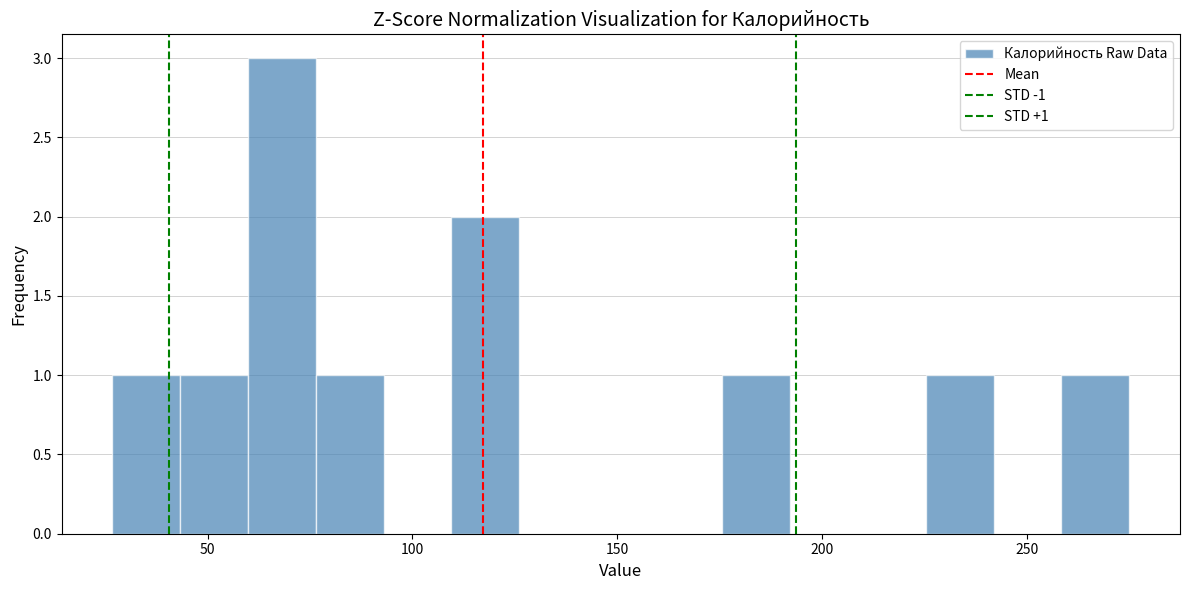

Read against the x-axis, roughly where is the centre of the tallest bar?

70